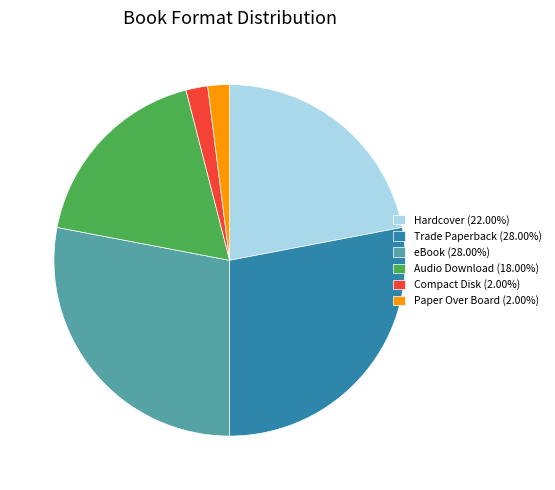

How many segments does this pie chart have?

6